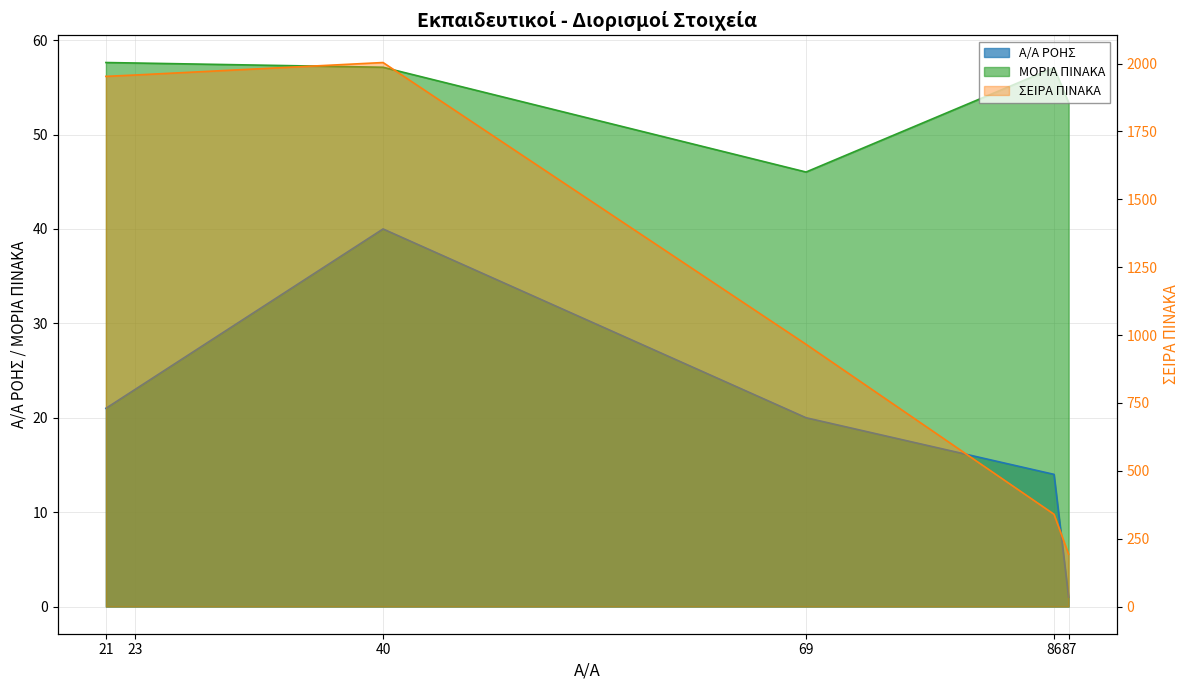

The ΜΟΡΙΑ ΠΙΝΑΚΑ series shows 57.1 at 86. True or false?

True